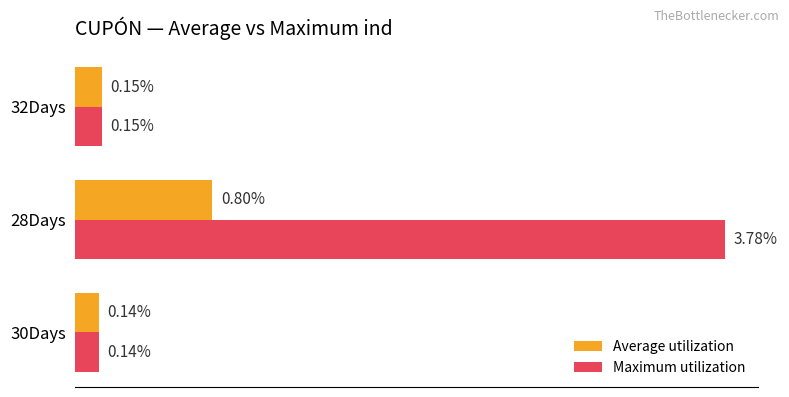

Is the value of Average utilization at 32Days greater than the value of Maximum utilization at 30Days?

Yes